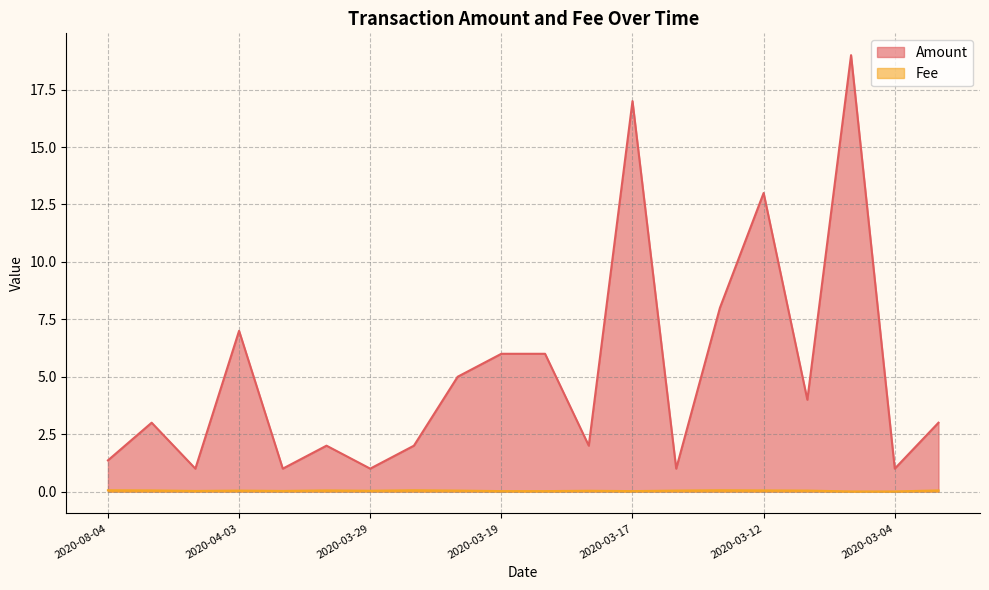

True or false: Fee and Amount intersect in this chart.

False